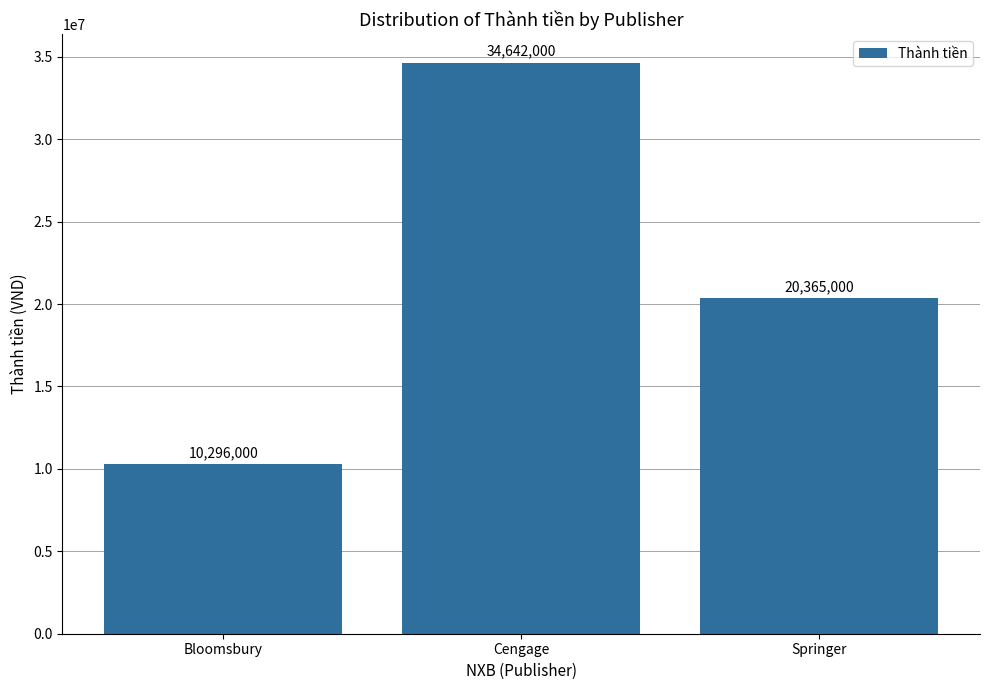

How many bars are there in total?

3